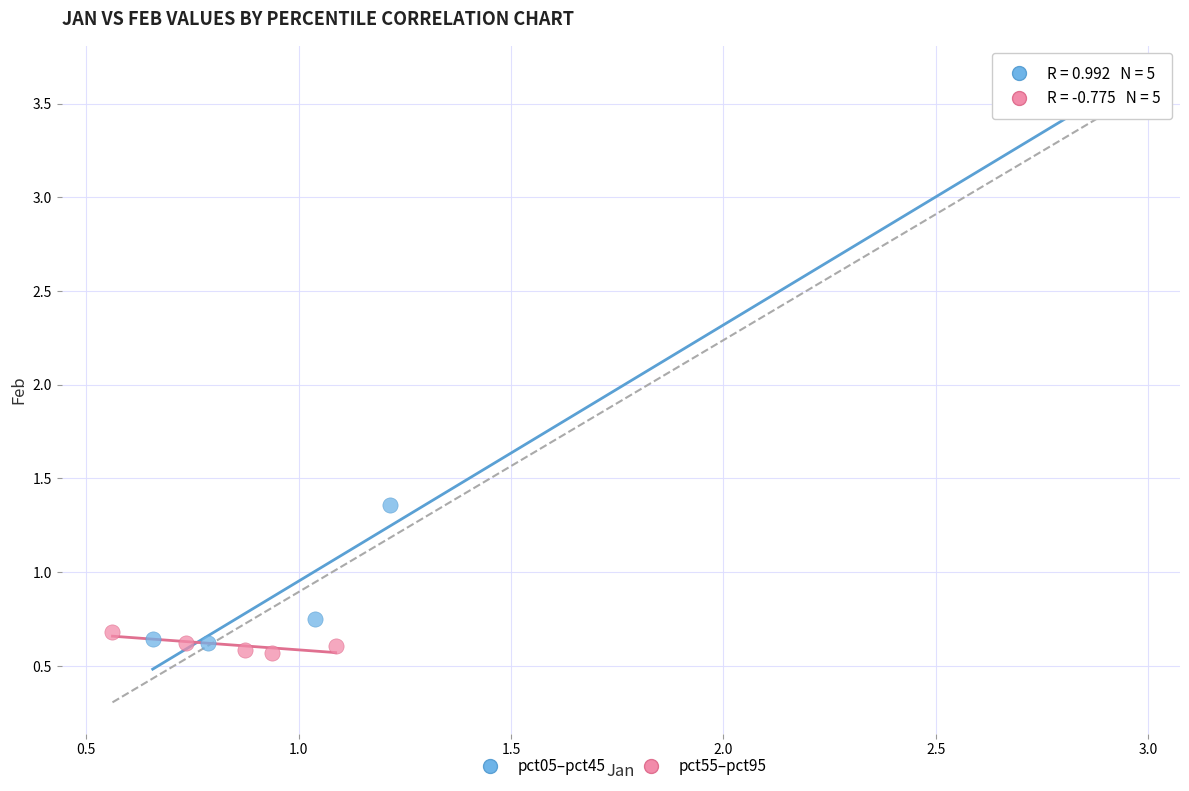

Which series contains the highest Y value?

pct05–pct45